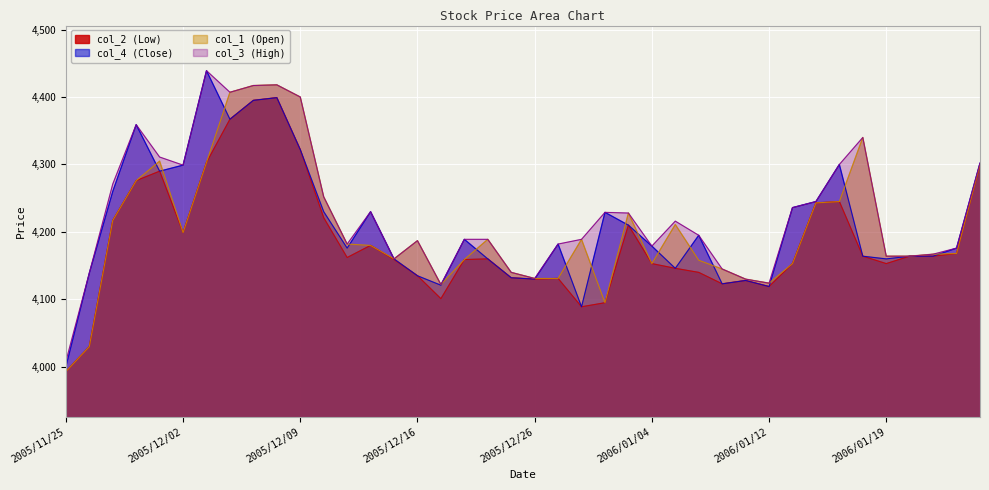

How many data points in col_4 (Close) are less than 4182?

20